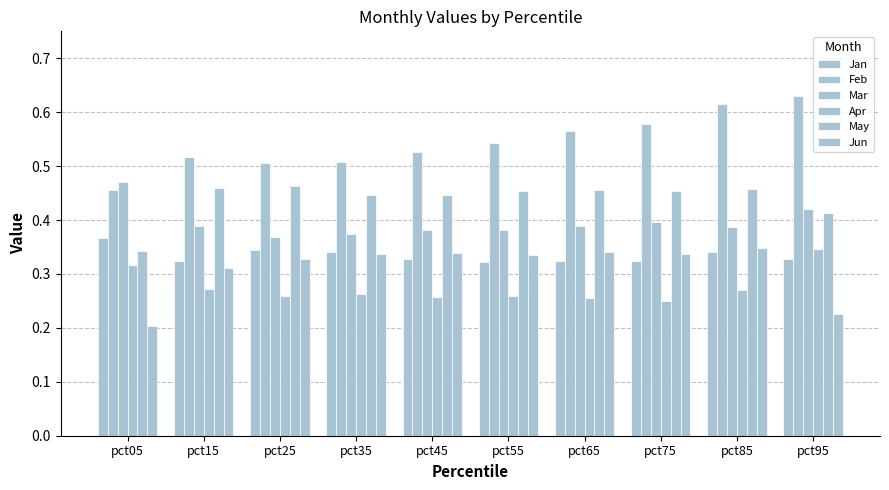

Which series has the largest total across all categories?

Feb